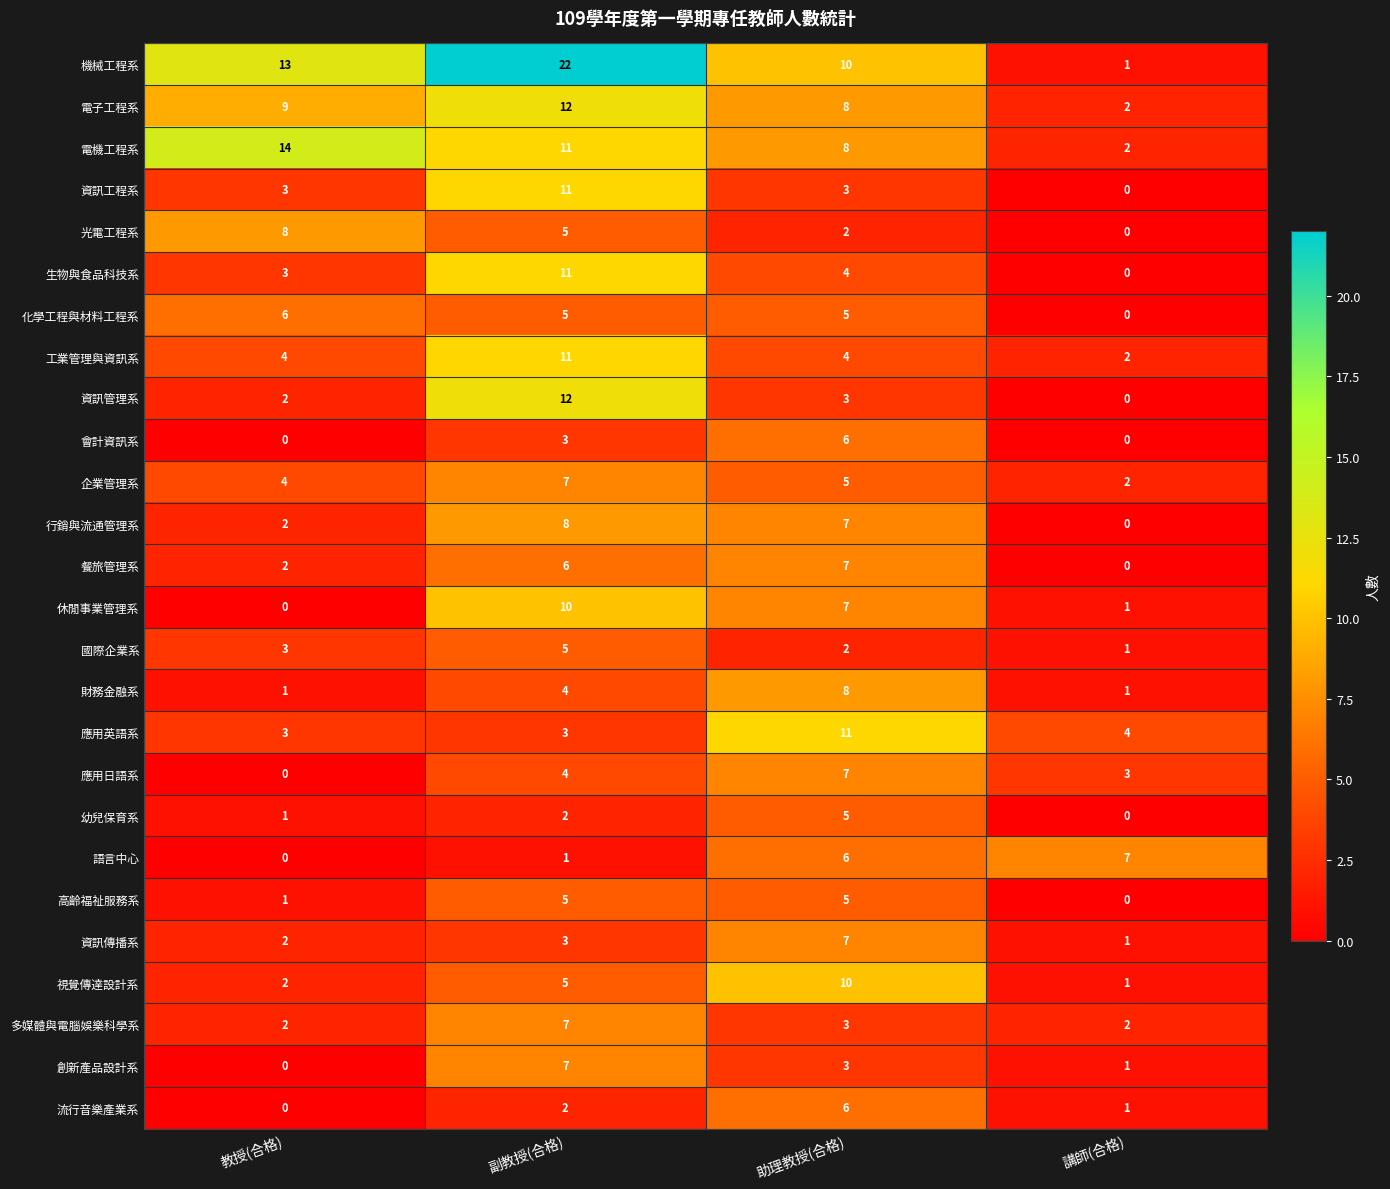

Which series has the widest spread of values?

機械工程系